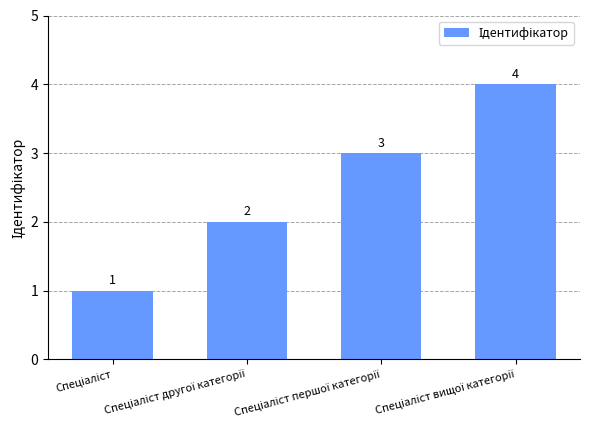

What is the difference between the maximum and minimum values?

3